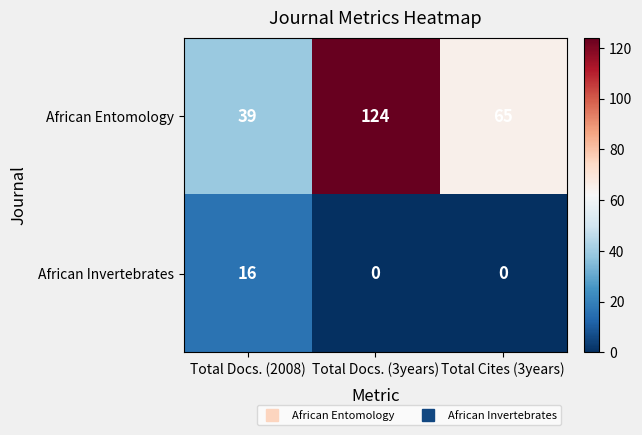

What is the average value of the African Entomology series?

76